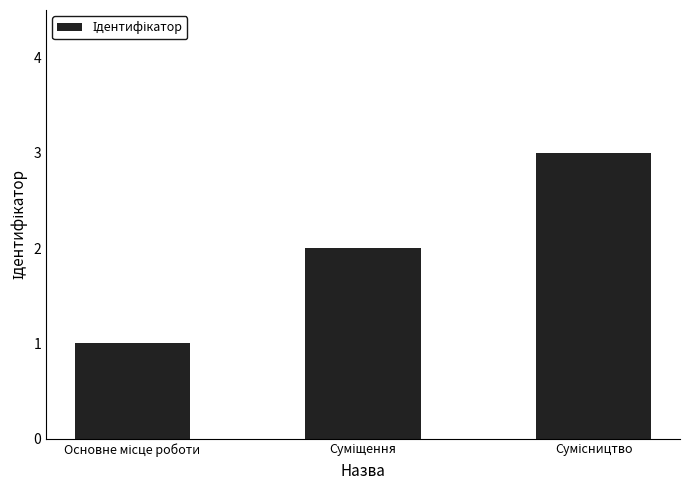

What is the greatest value displayed?

3